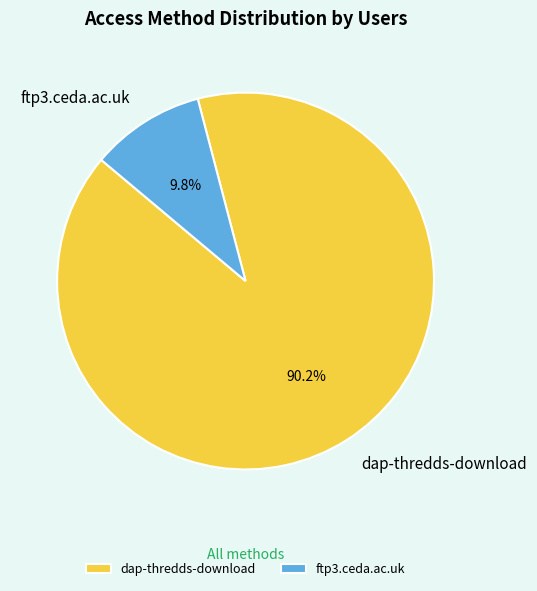

How many slices are in this pie chart?

2